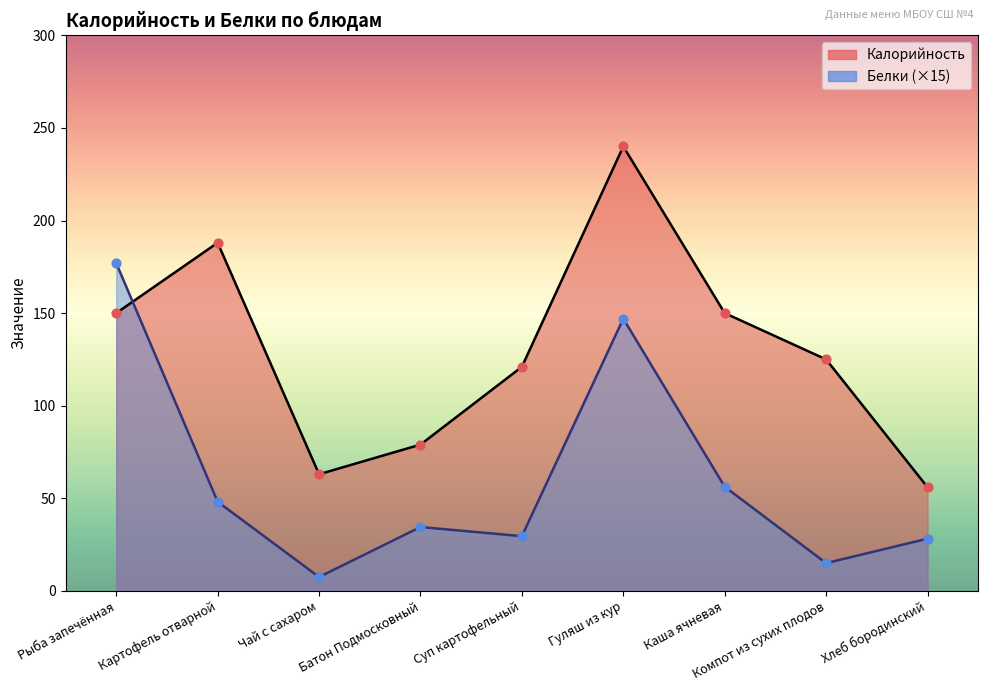

What are all the series names shown in the legend?

Калорийность, Белки